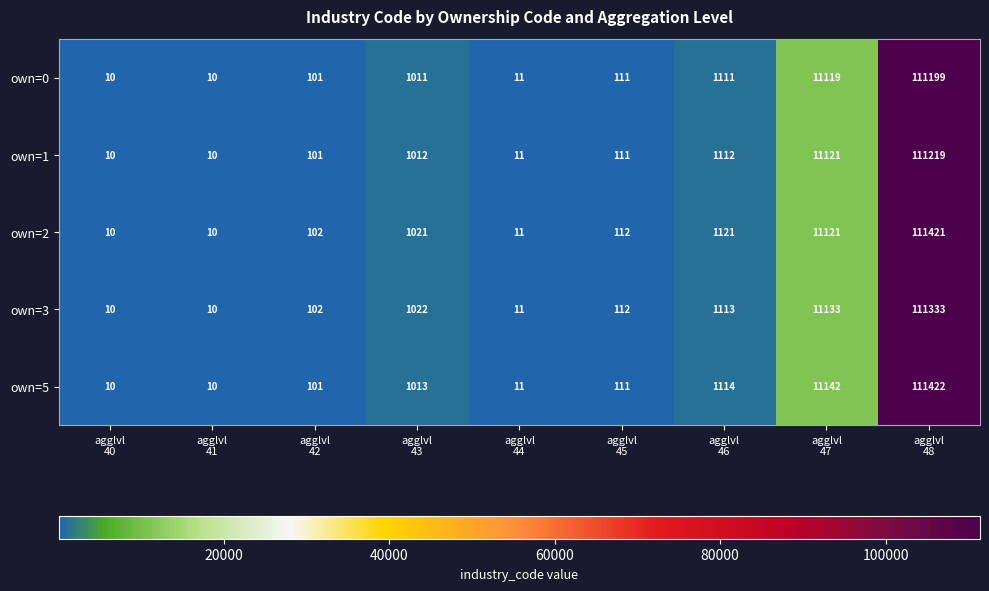

What is the difference between the maximum and minimum values in the own=2 series?

111411